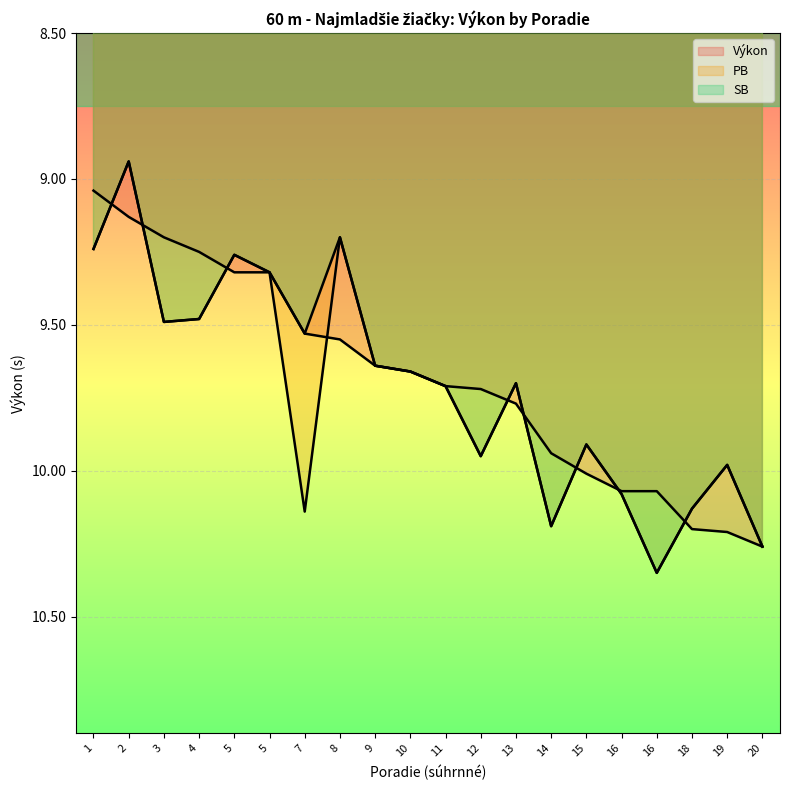

How many lines are shown in the chart?

3